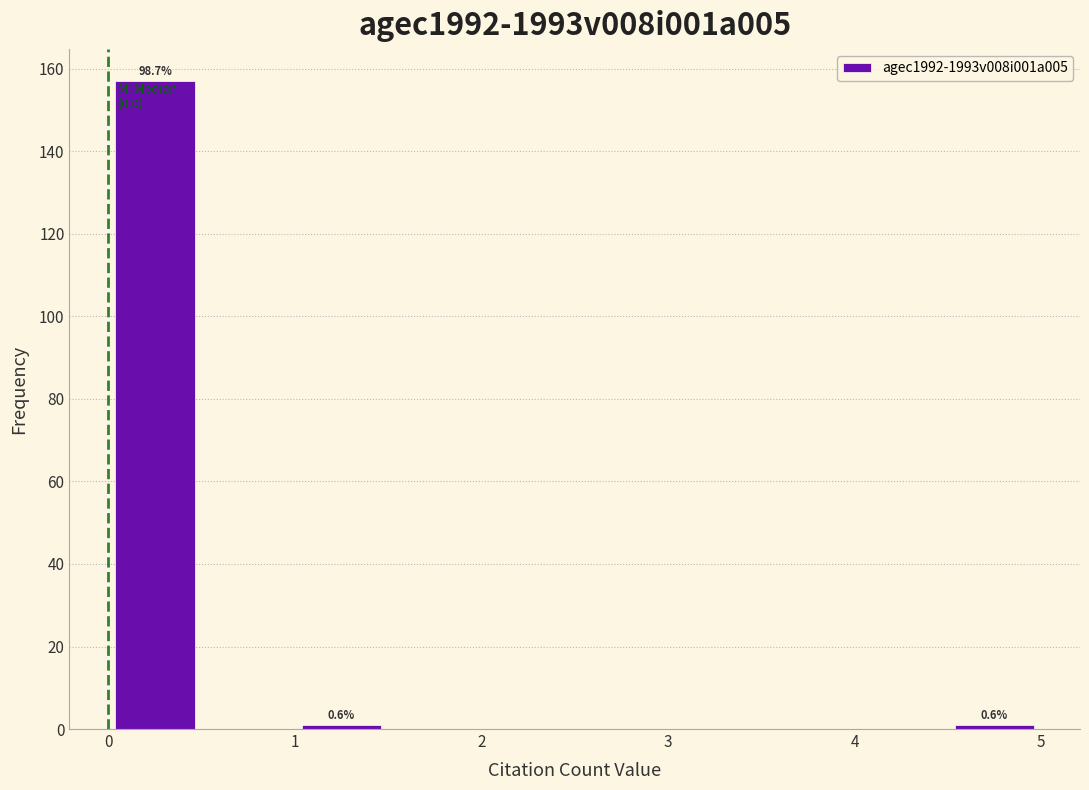

Over which range of the x-axis is the bar tallest?

0.0 to 0.5